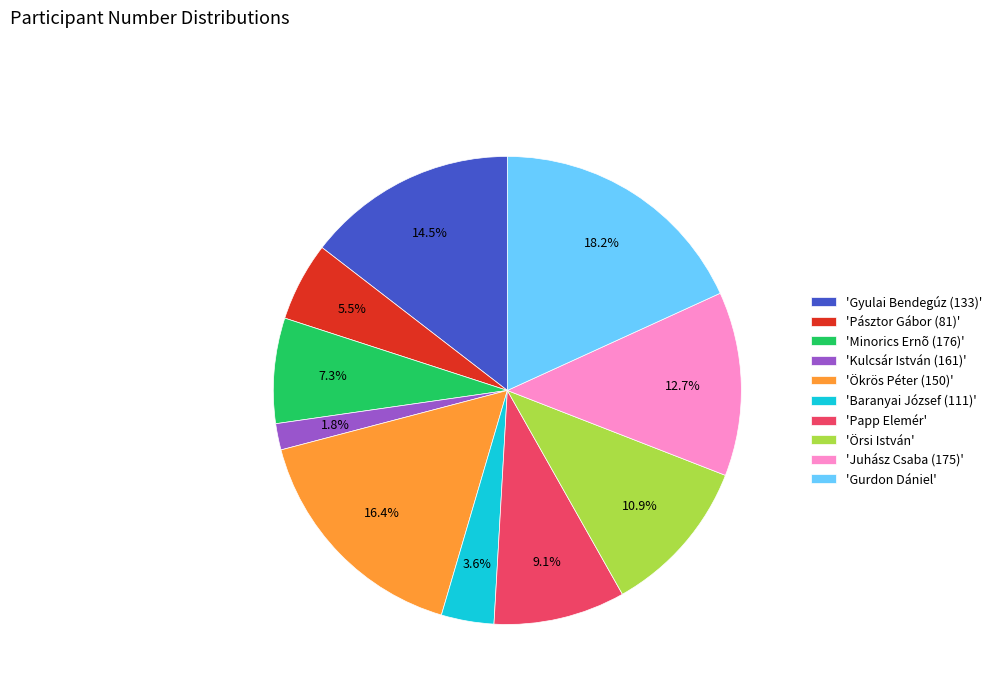

How many segments does this pie chart have?

10